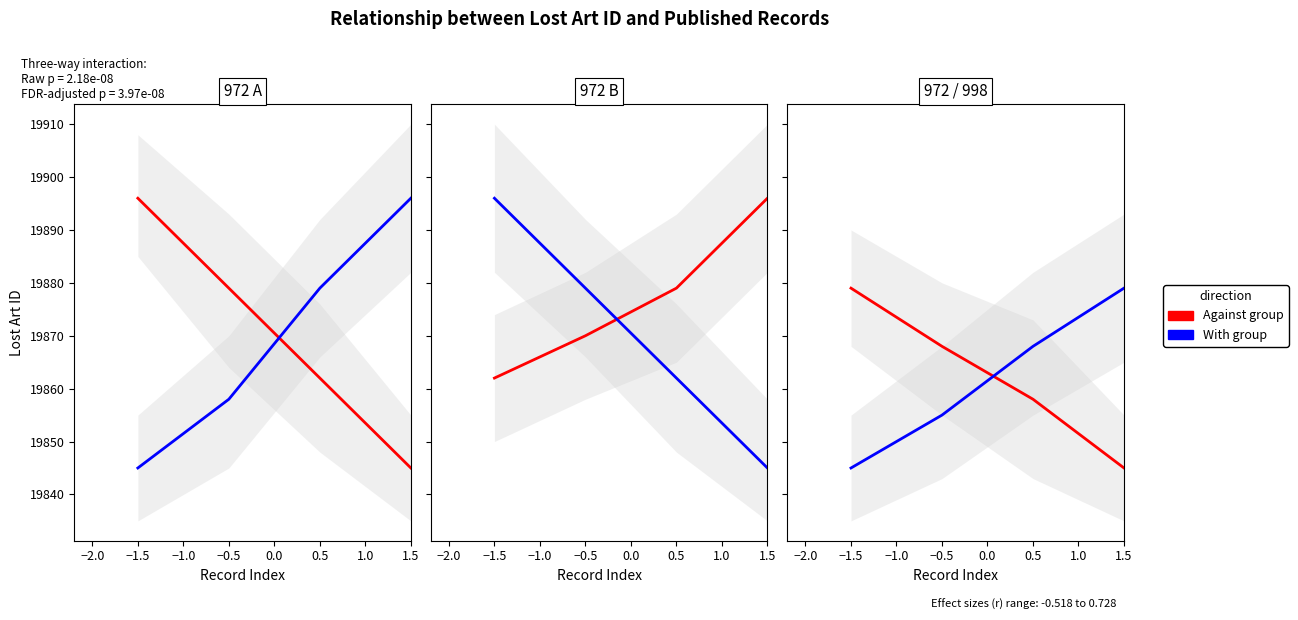

Rank the series by their average value, from highest to lowest.

Against group, With group